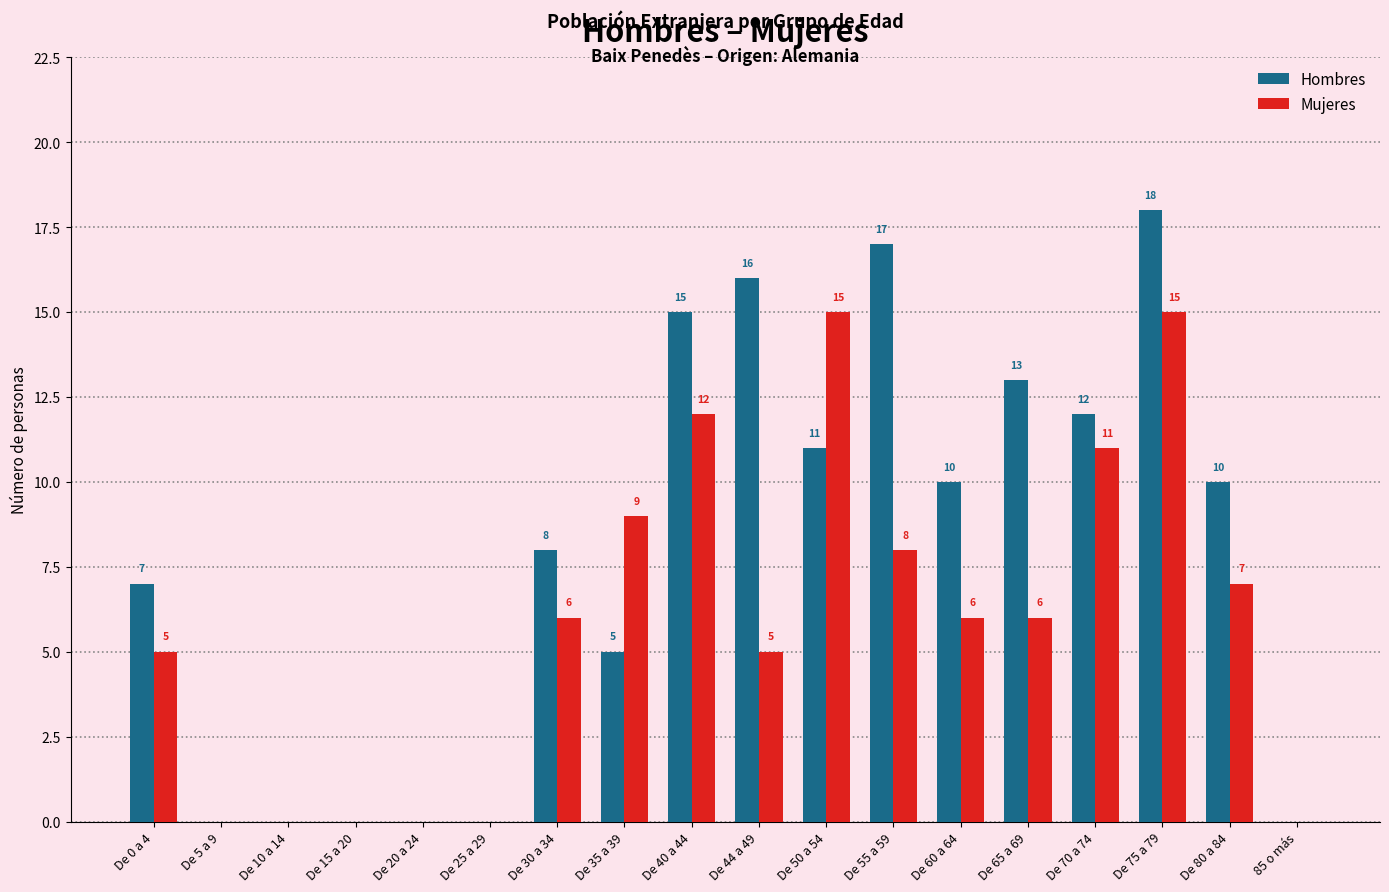

At which label does Hombres first exceed 10?

De 40 a 44